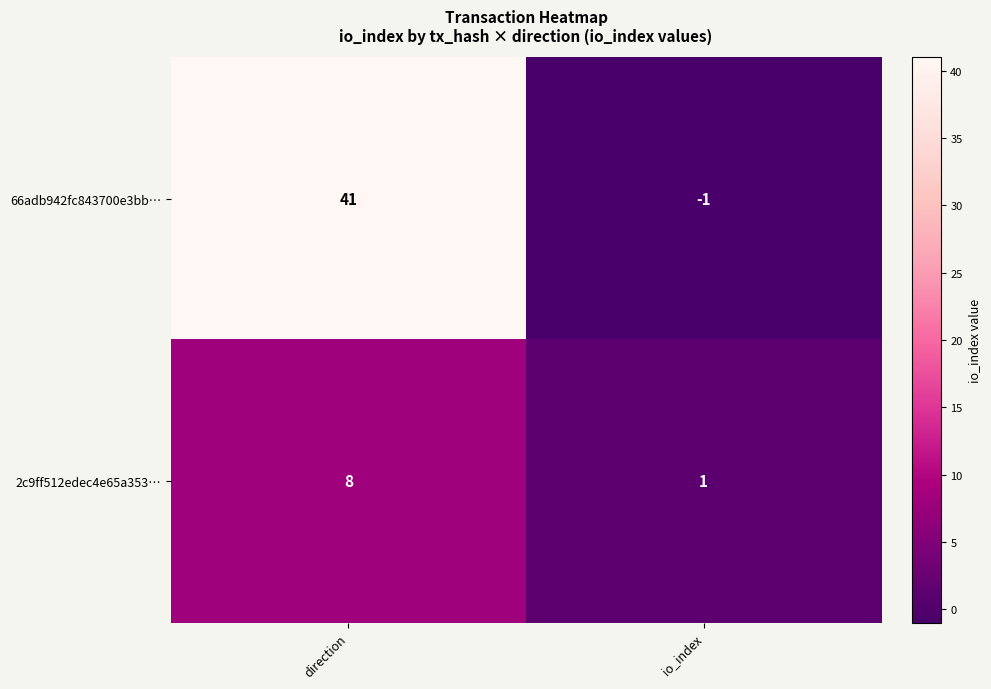

Reading left to right, transcribe all the data shown in this chart.

66adb942fc843700e3bb…: direction=41	io_index=-1
2c9ff512edec4e65a353…: direction=8	io_index=1